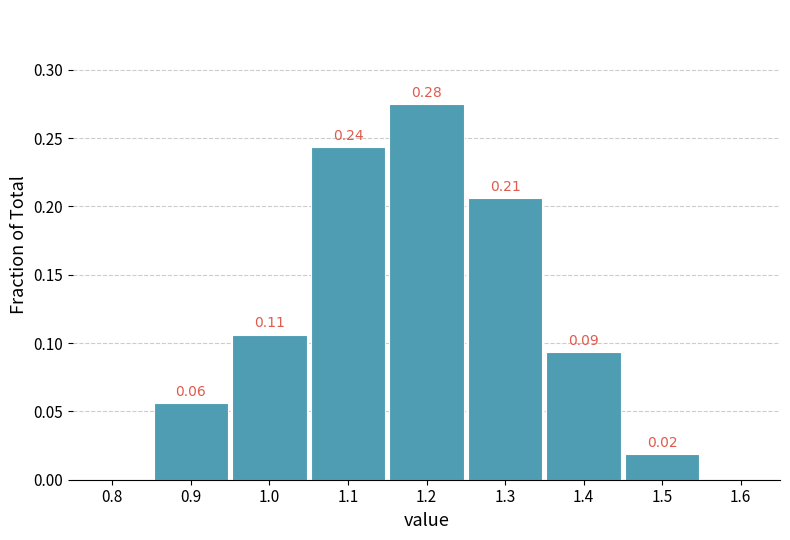

Over which range of the x-axis is the bar tallest?

1.15 to 1.25